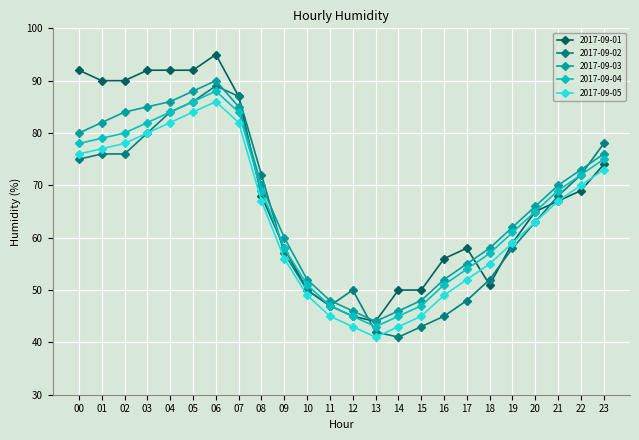

At which label does 2017-09-01 reach its peak?

06